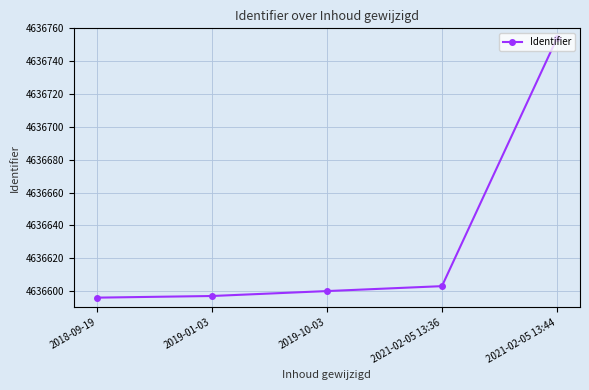

Reading left to right, extract all data points from this chart.

4636596	4636597	4636600	4636603	4636754